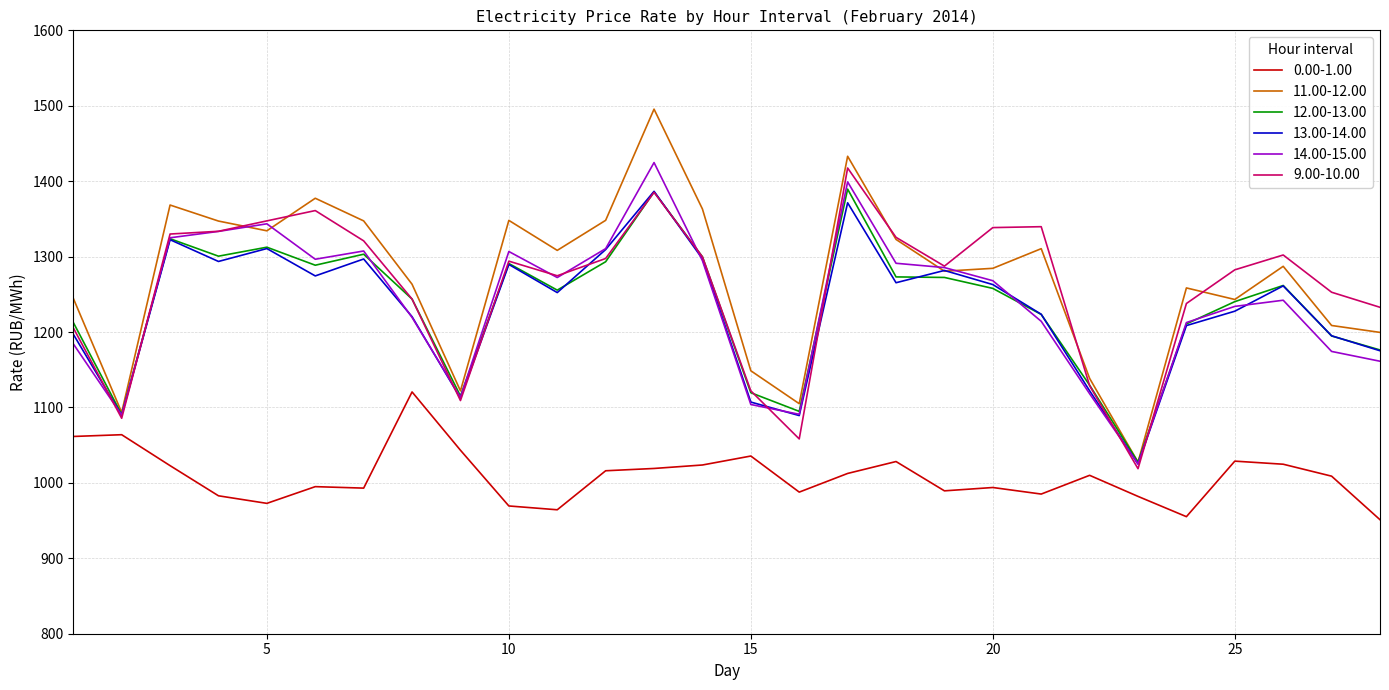

Which series has the widest spread of values?

11.00-12.00